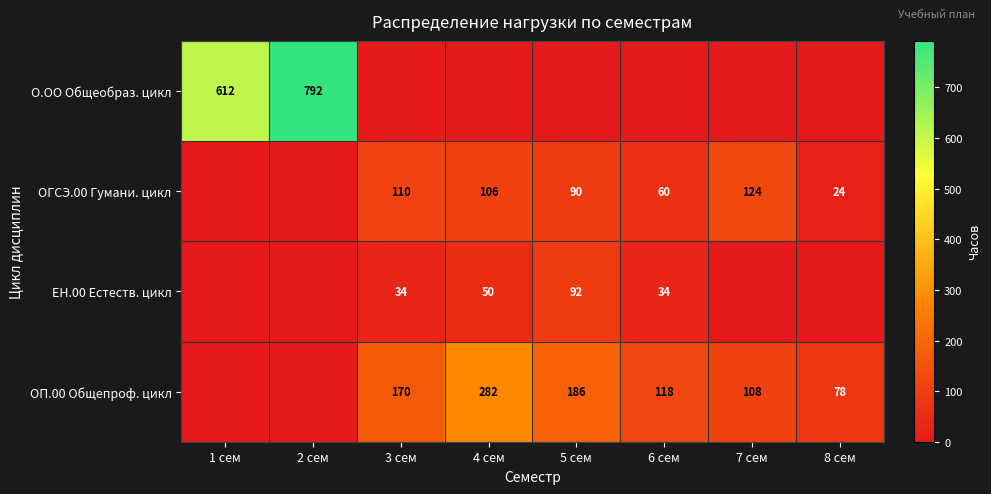

At which label does ЕН.00 Естеств. цикл first exceed 34?

4 сем